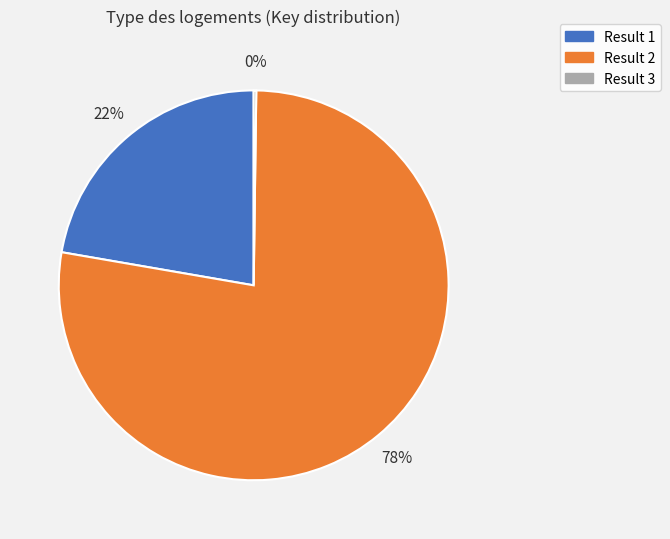

To the nearest percent, what is the average slice percentage?

33%